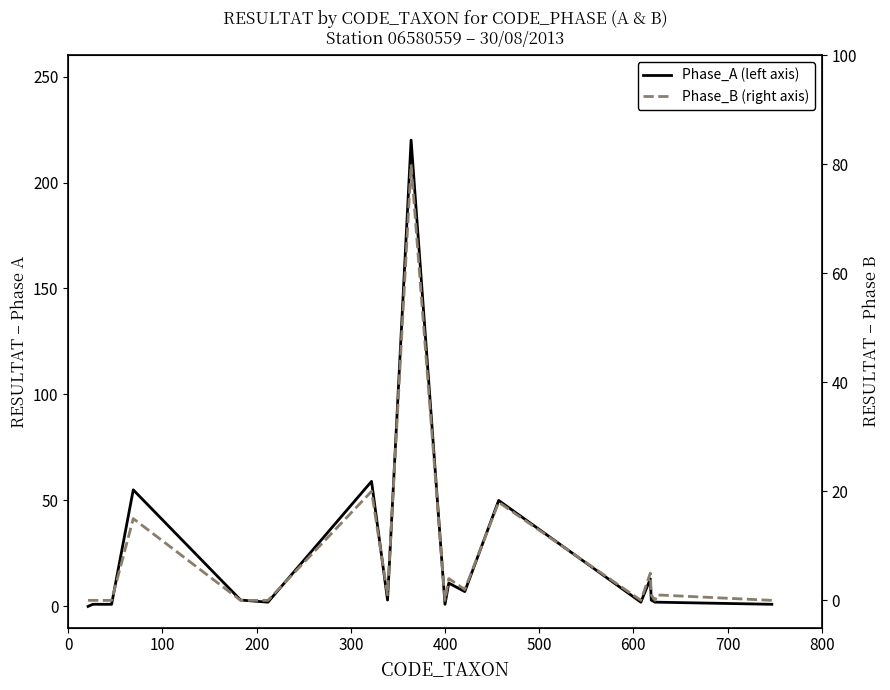

True or false: Phase_B (right axis) and Phase_A (left axis) cross at least once.

False